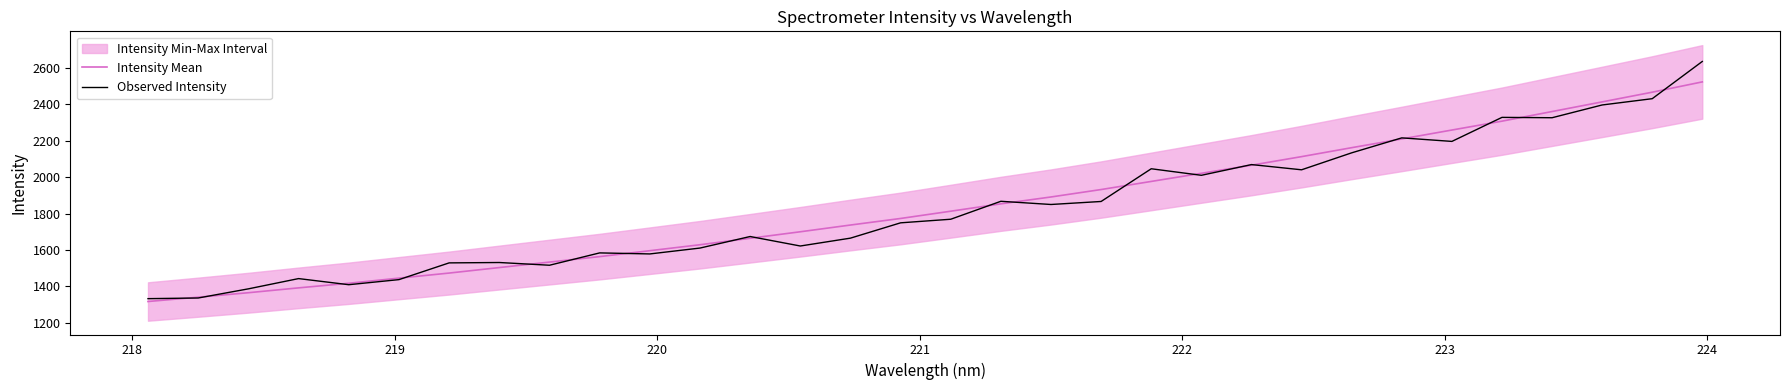

How many times do Observed Intensity and Intensity Mean cross each other?

20